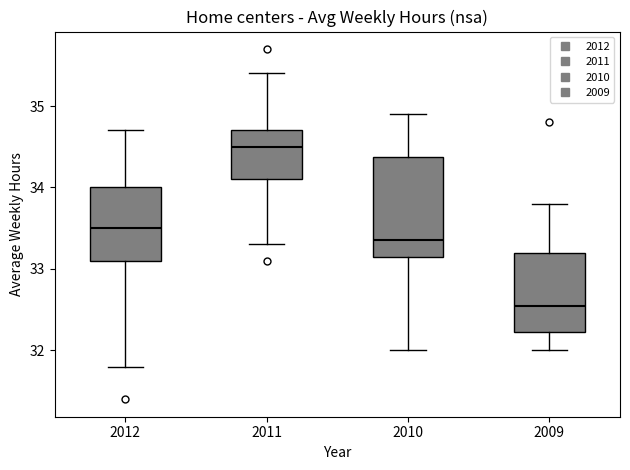

Which box's median line is the highest?

2011